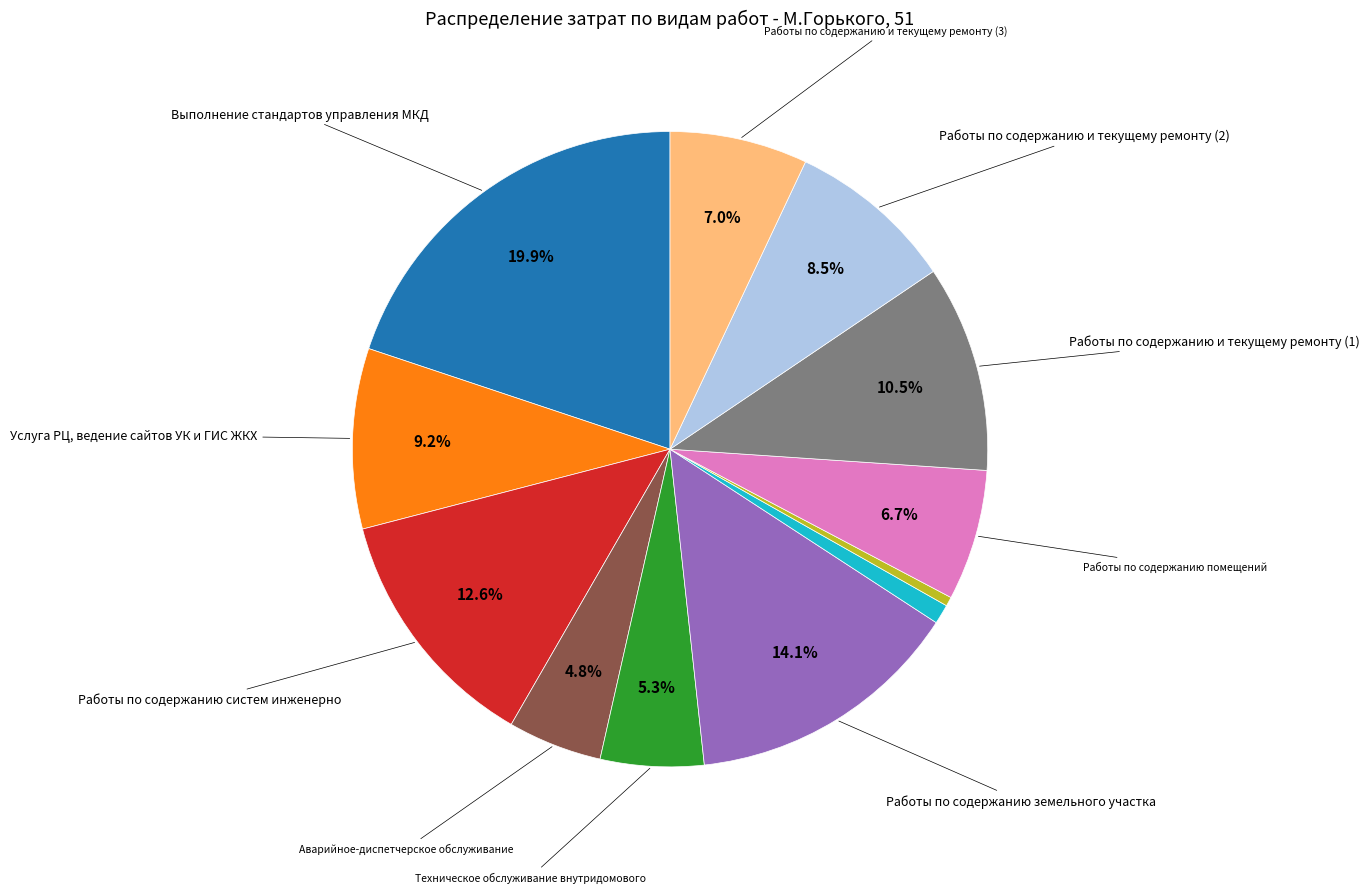

Is there any slice that represents more than half of the pie?

No